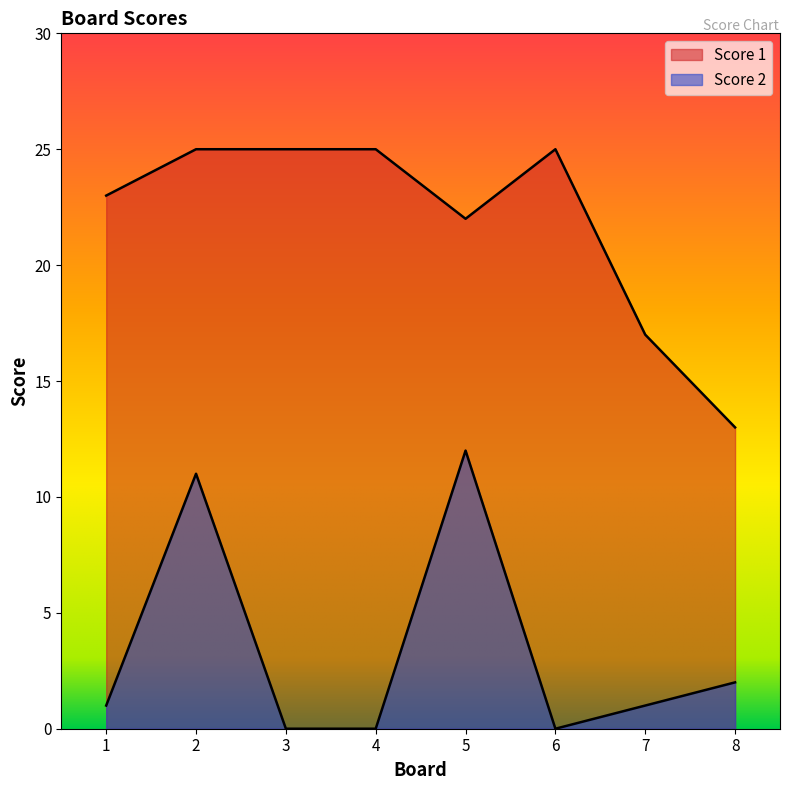

What are all the series names shown in the legend?

Score 1, Score 2